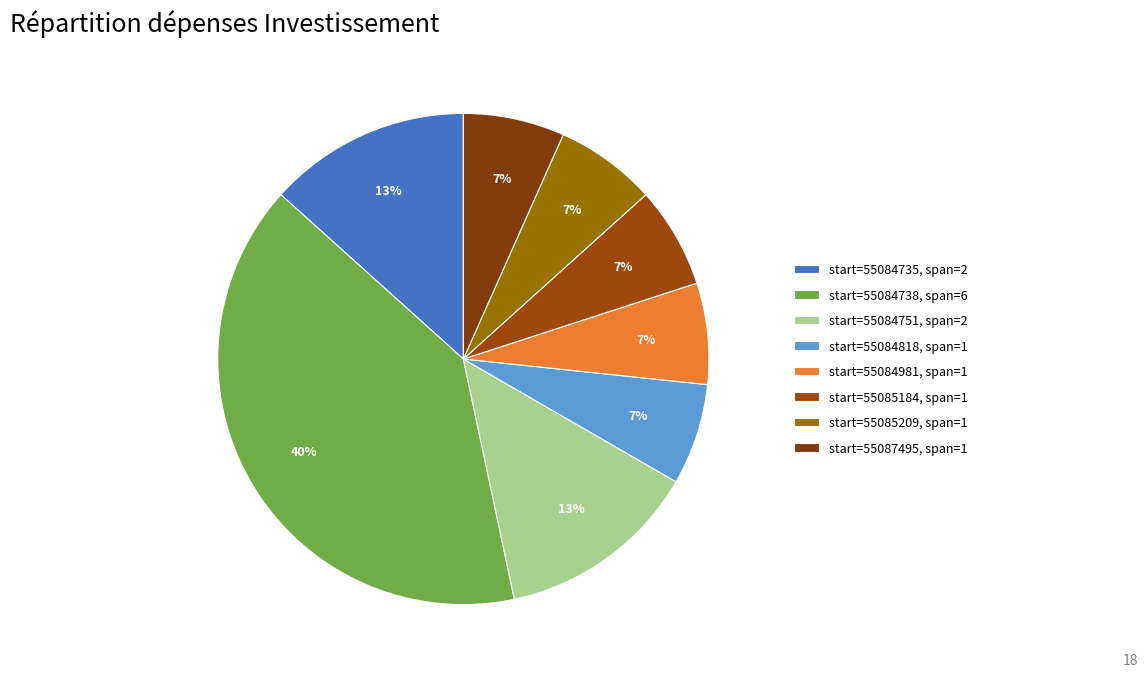

How many slices are in this pie chart?

8